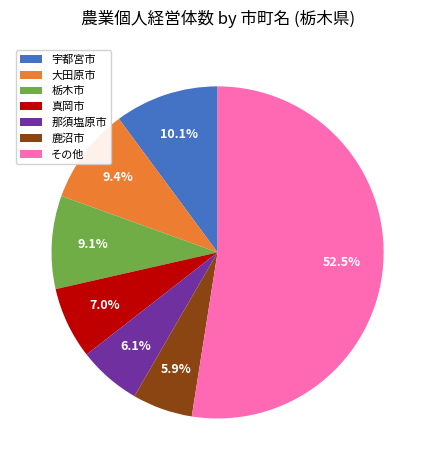

Which slice represents more than half of the pie?

その他